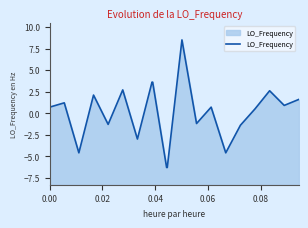

What is the maximum value shown in the chart?

8.5